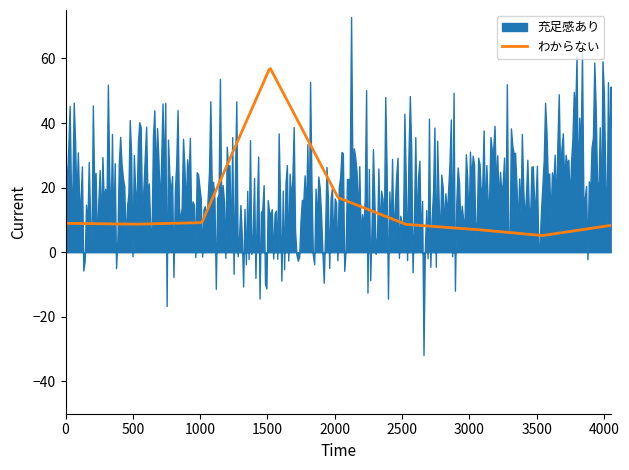

What is the lowest value of the わからない series?

5.2